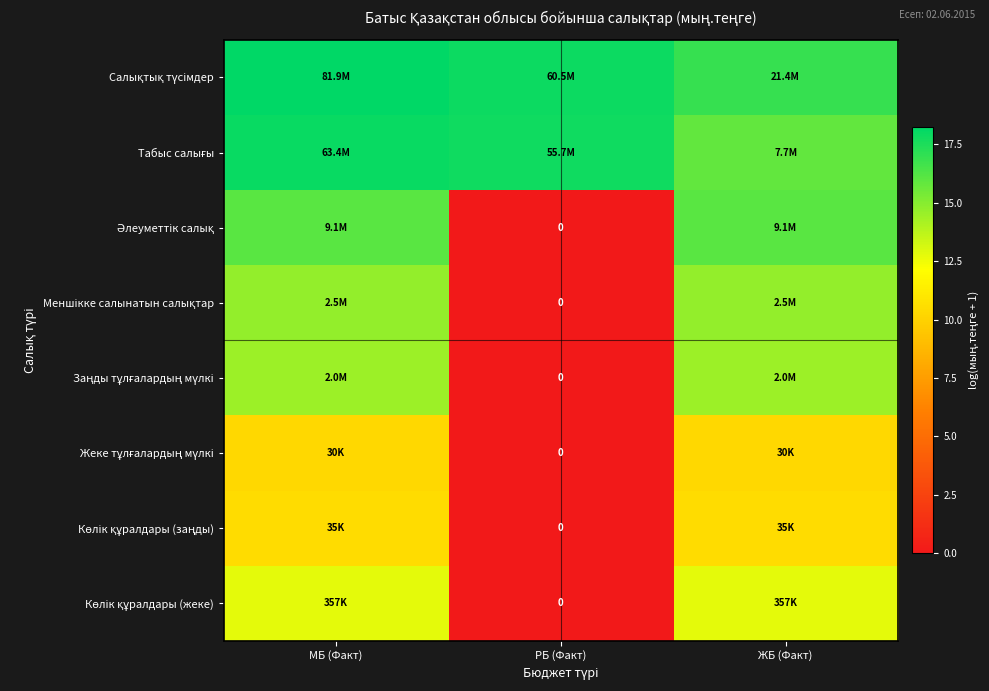

At which category does the chart reach its peak across all series?

МБ (Факт)